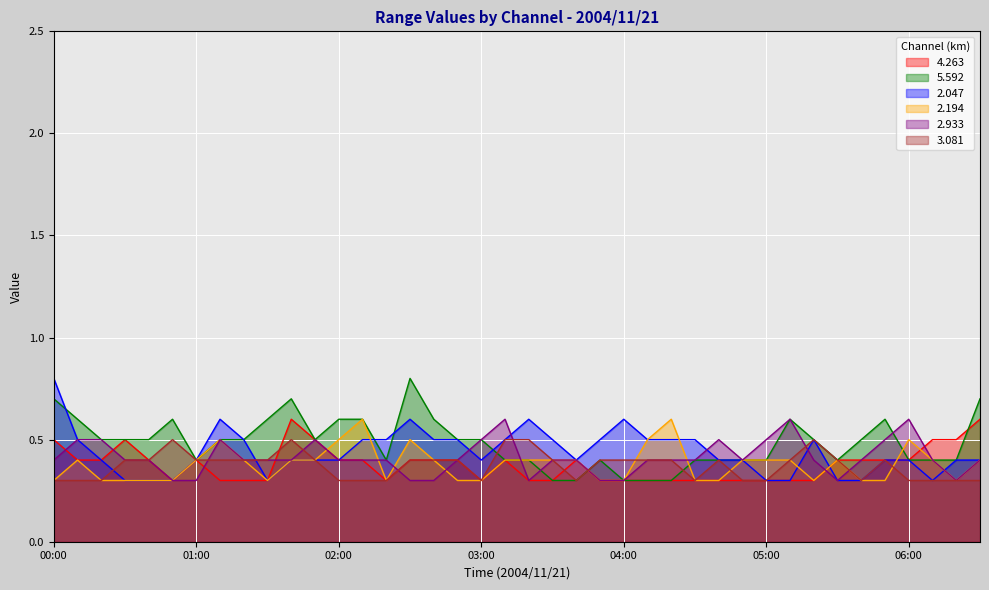

What are all the series names shown in the legend?

4.263, 5.592, 2.047, 2.194, 2.933, 3.081